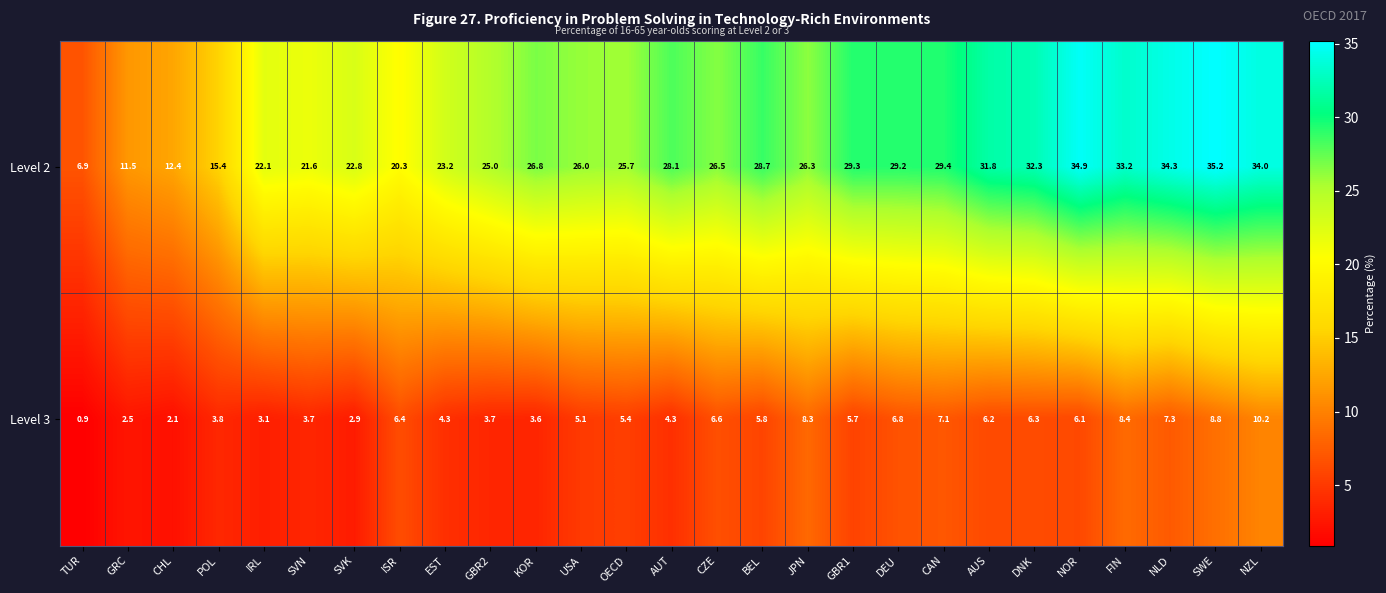

What is the difference between the Level 2 values at NOR and SVN?

13.3